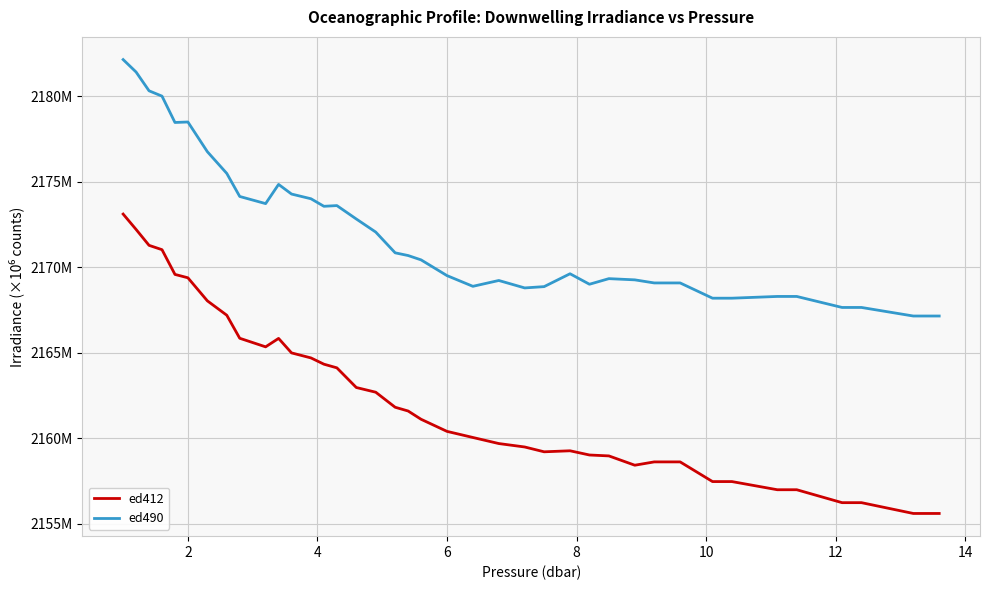

Does the chart have visible grid lines?

Yes